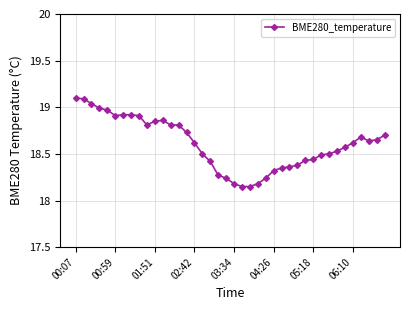

What is the greatest value displayed?

19.1